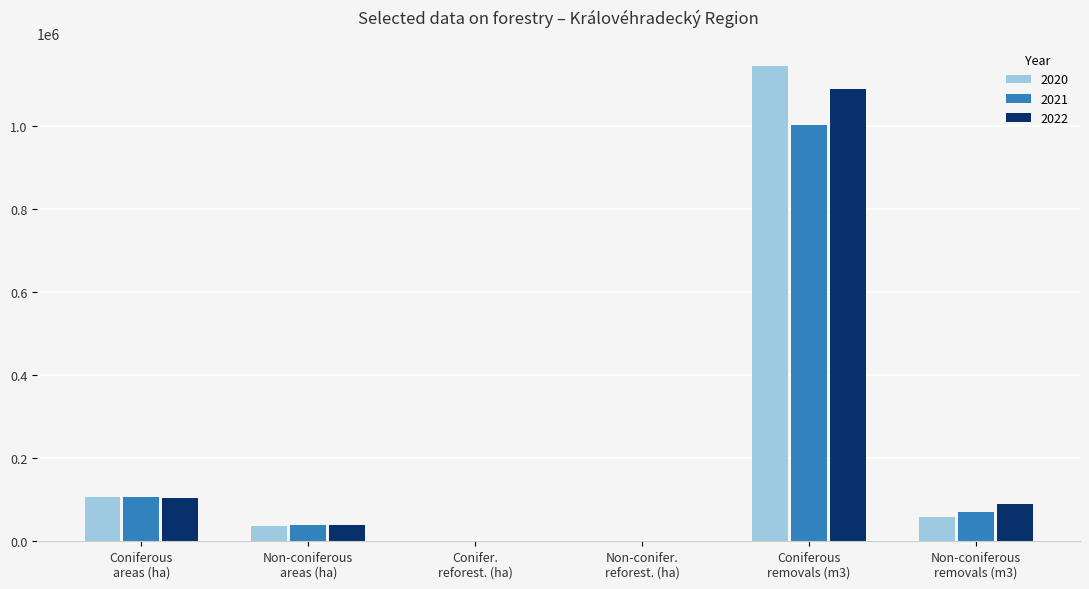

What is the sum of all 2020 values?

1346724.1